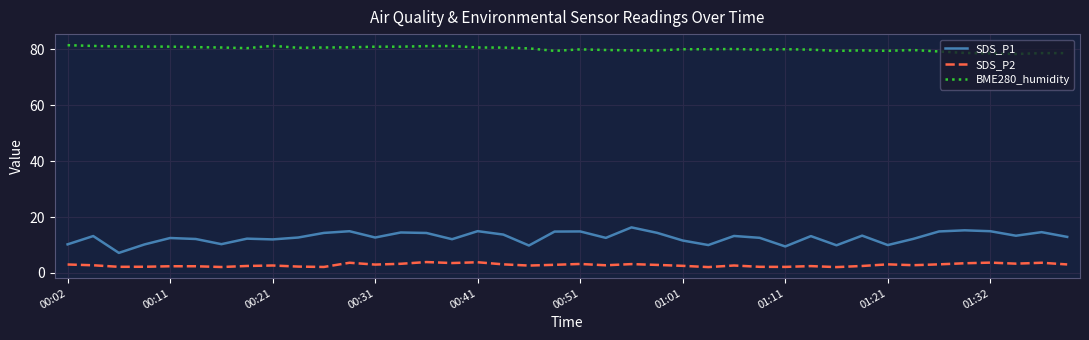

What is the lowest value of the BME280_humidity series?

78.3